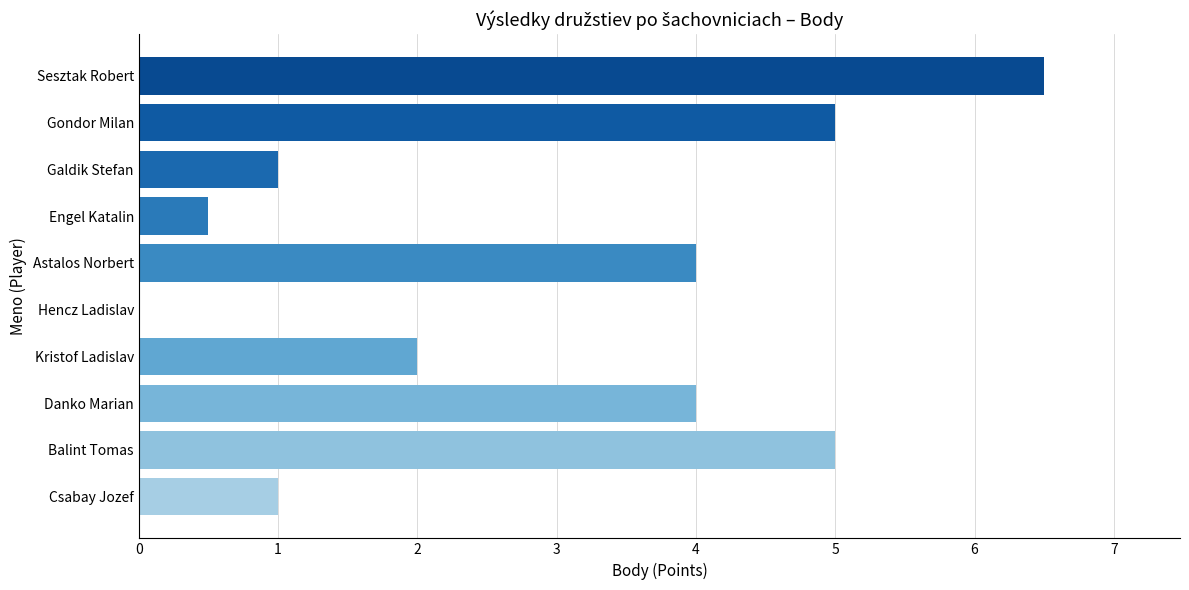

What is the change in value from Sesztak Robert to Balint Tomas?

-1.5